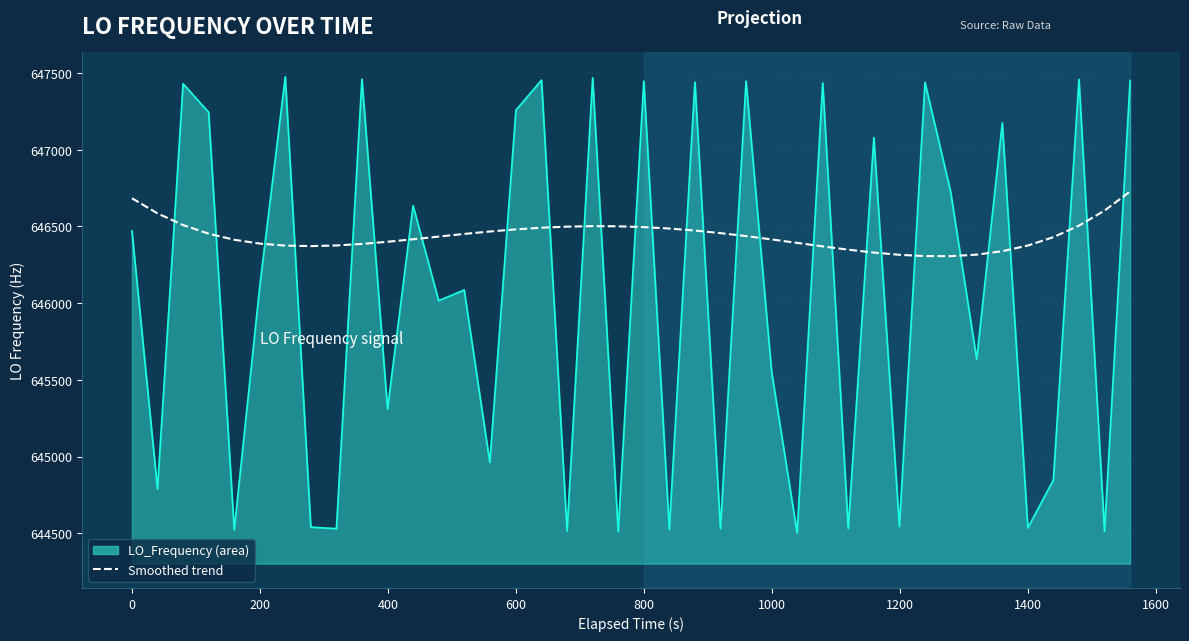

What is the smallest value displayed?

644502.3